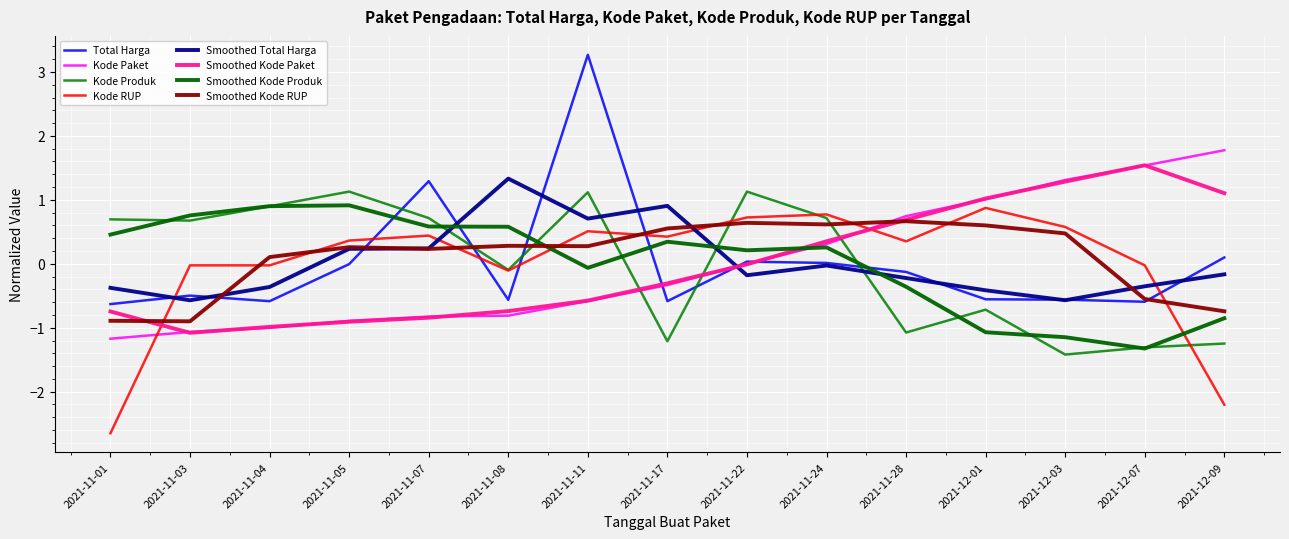

What is the spread (max minus min) of values at 2021-11-05?

2.0